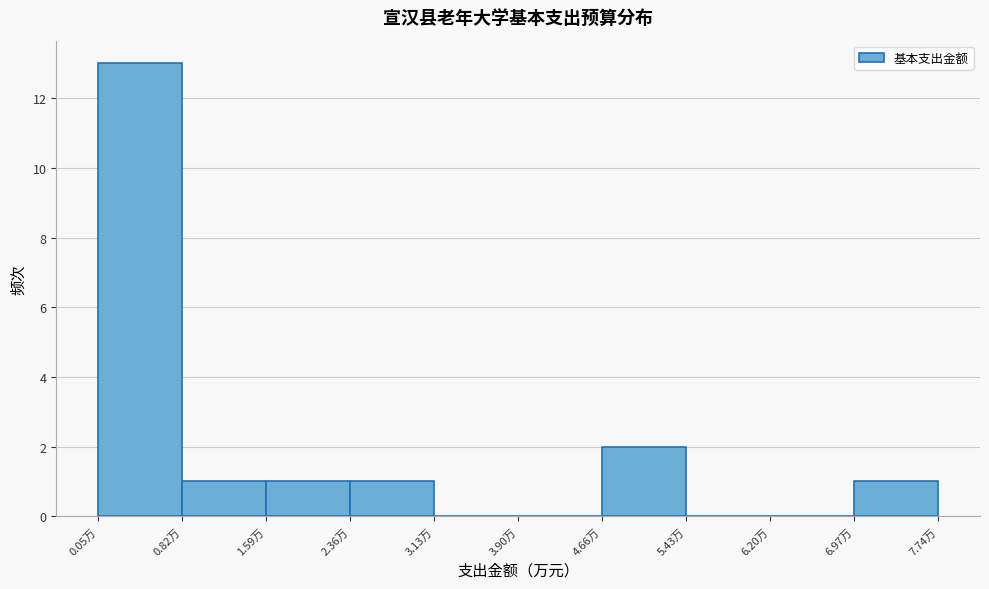

Which range on the x-axis has the tallest bar?

0.1 to 0.8